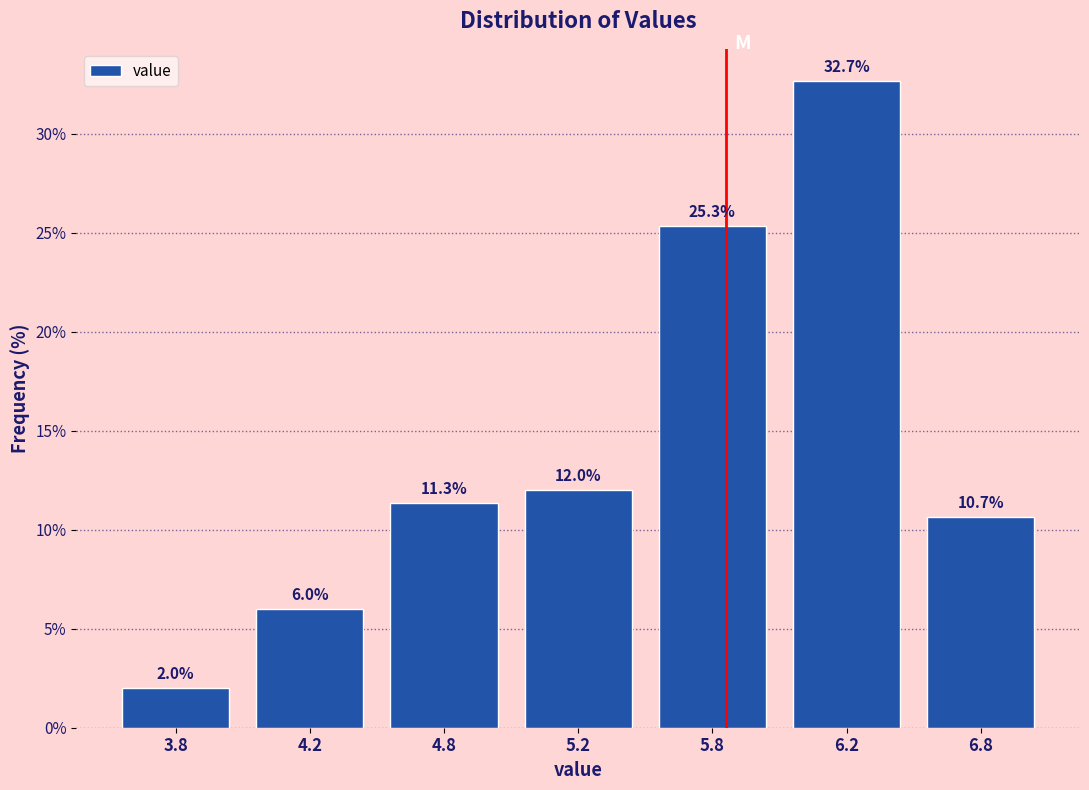

Reading left to right, list all the values displayed in this chart.

2.0	6.0	11.3	12.0	25.3	32.7	10.7